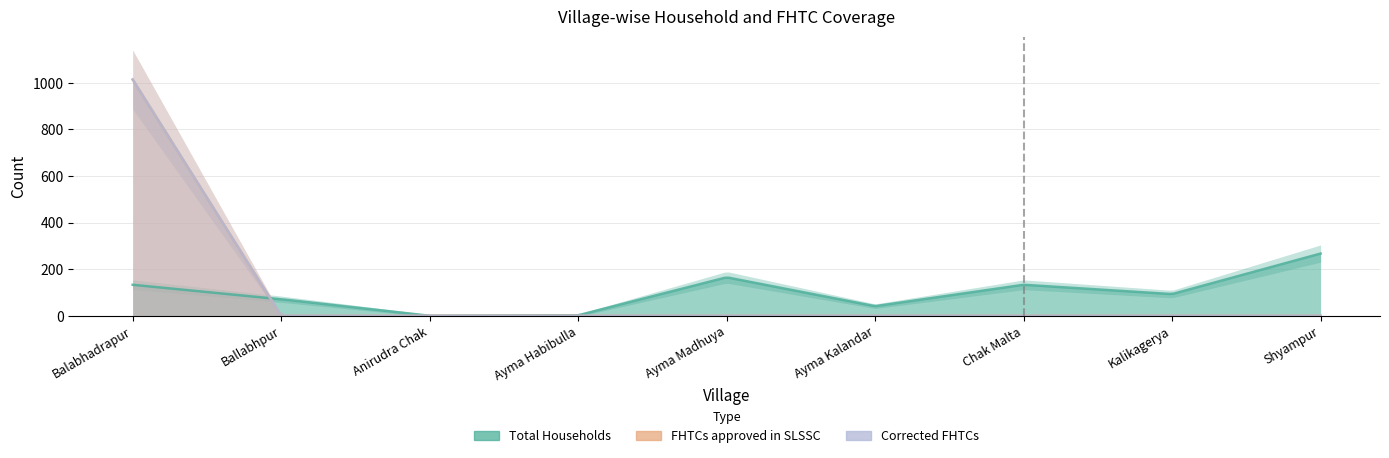

Which series changed the most between Balabhadrapur and Chak Malta?

FHTCs approved in SLSSC